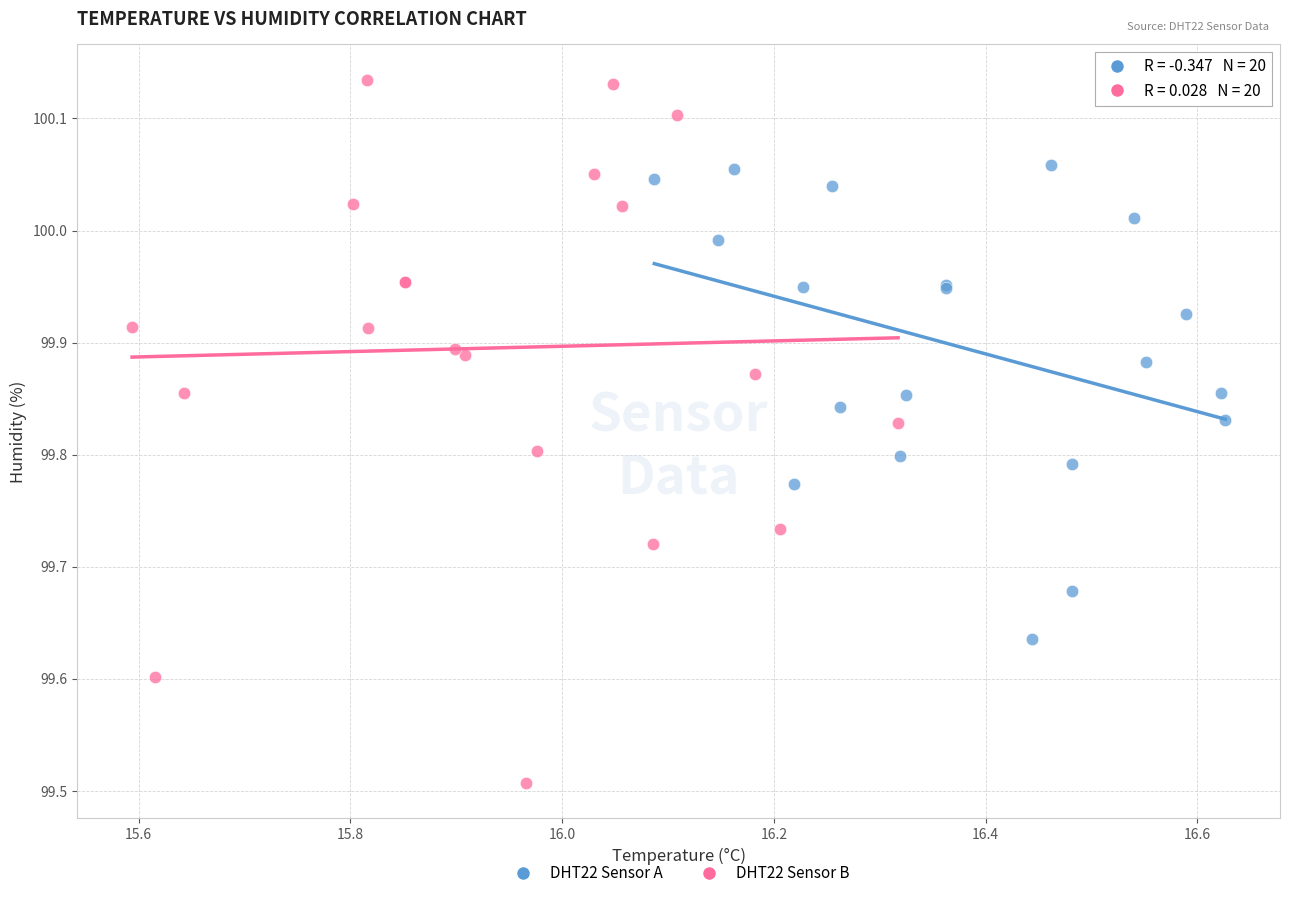

Which series has the widest spread of Y values?

DHT22 Sensor B